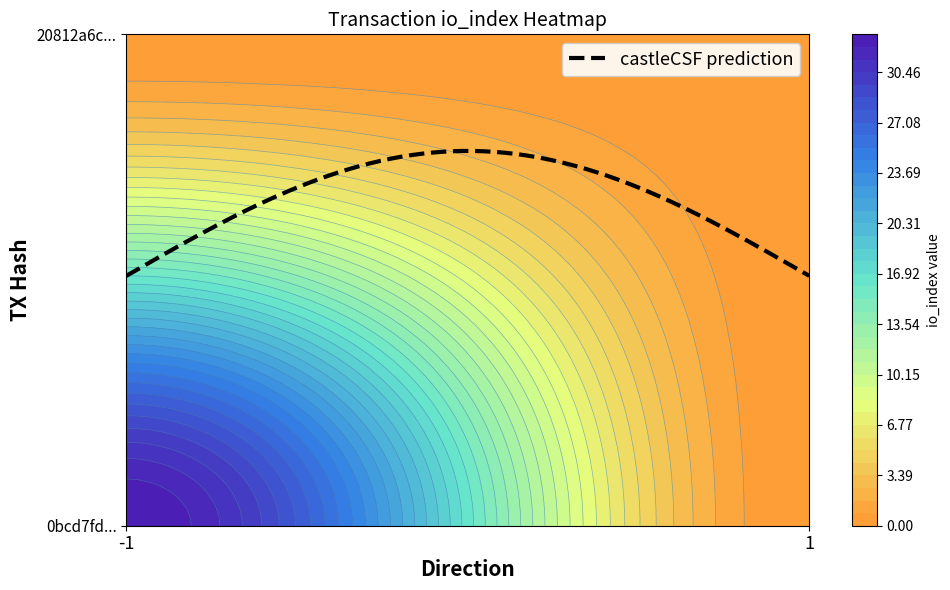

List the labels in order of 20812a6c243792542cab0364fef7cc4d06a4c4e value, largest first.

-1, 1